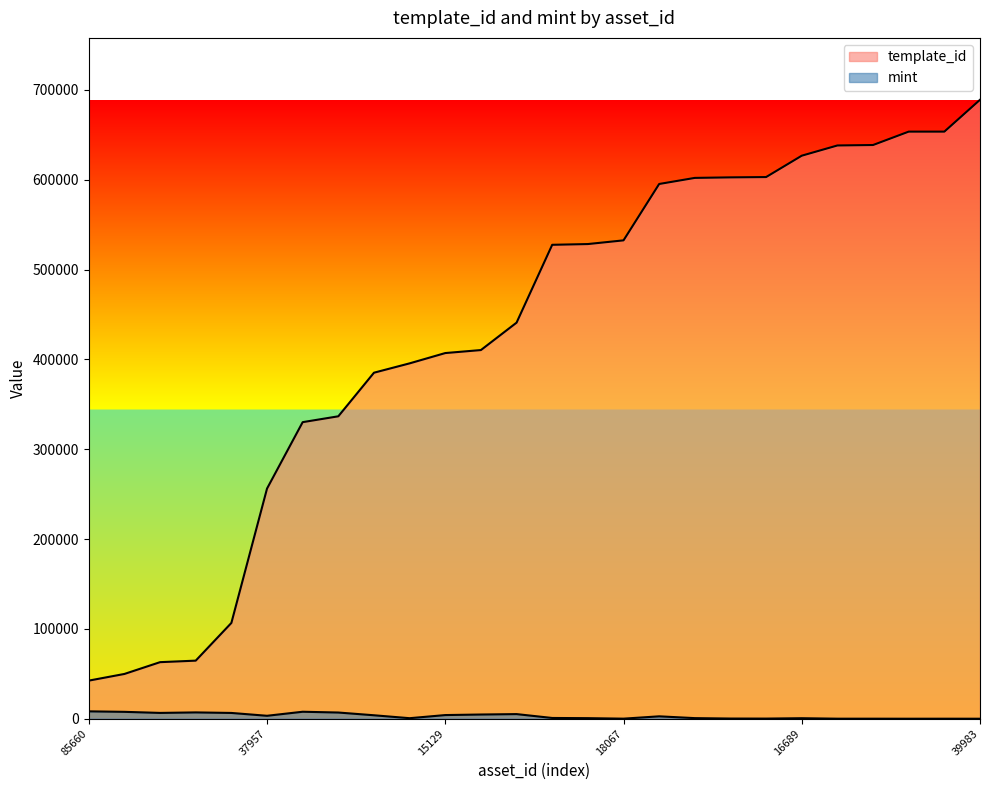

What is the difference between the maximum and minimum values in the template_id series?

646536